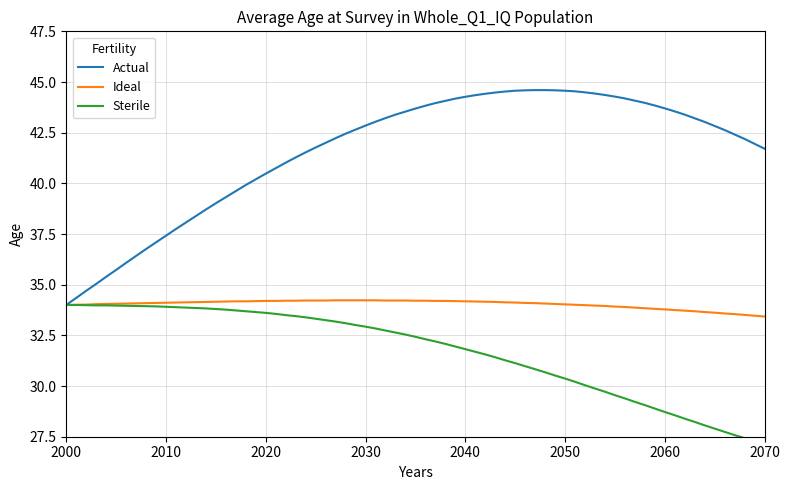

Which series changed the most between 6 and 17?

Actual